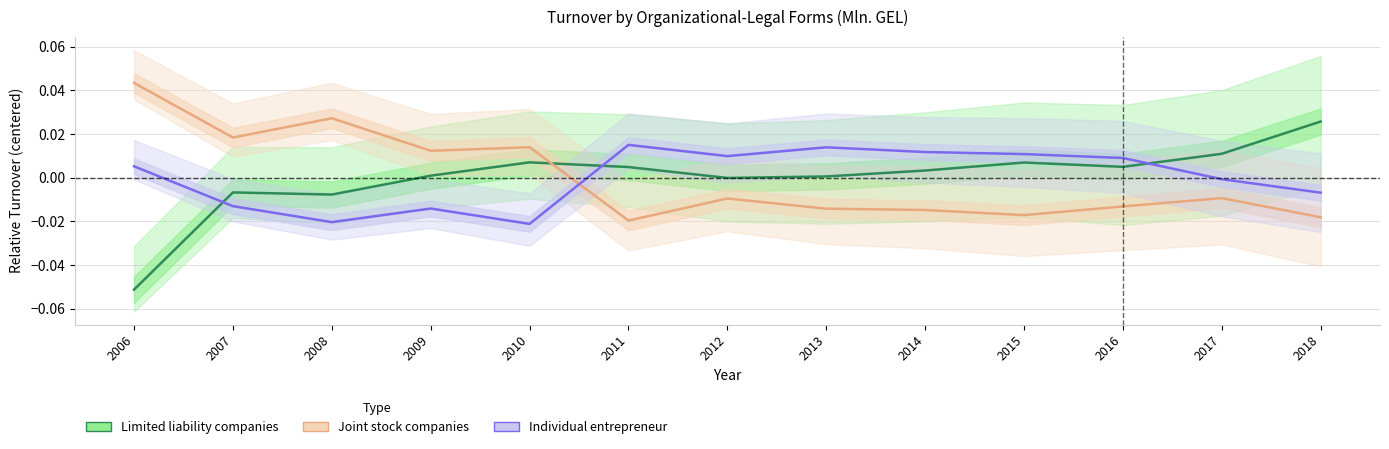

Which series changed the most between 2009 and 2017?

Joint stock companies